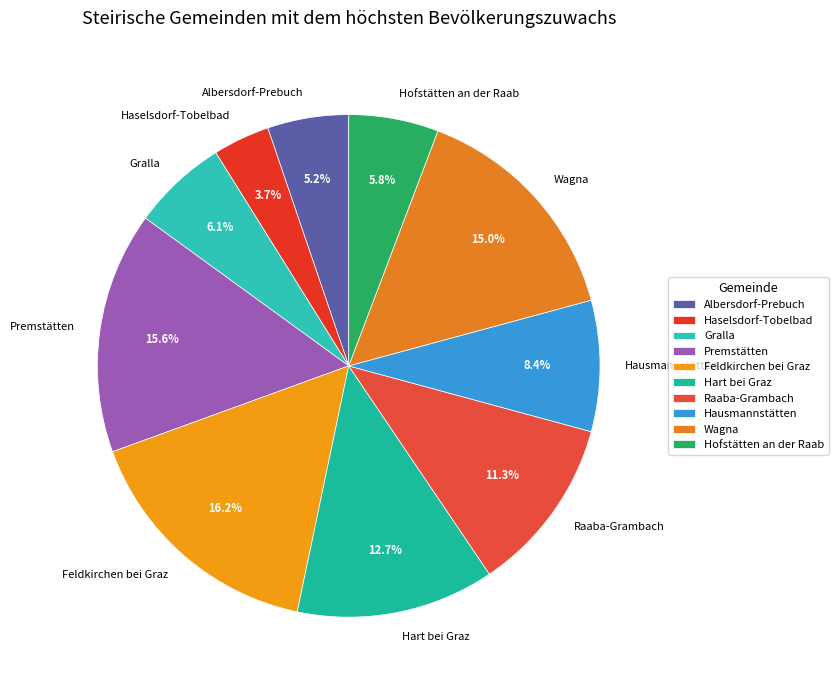

Which slice is the largest?

Feldkirchen bei Graz